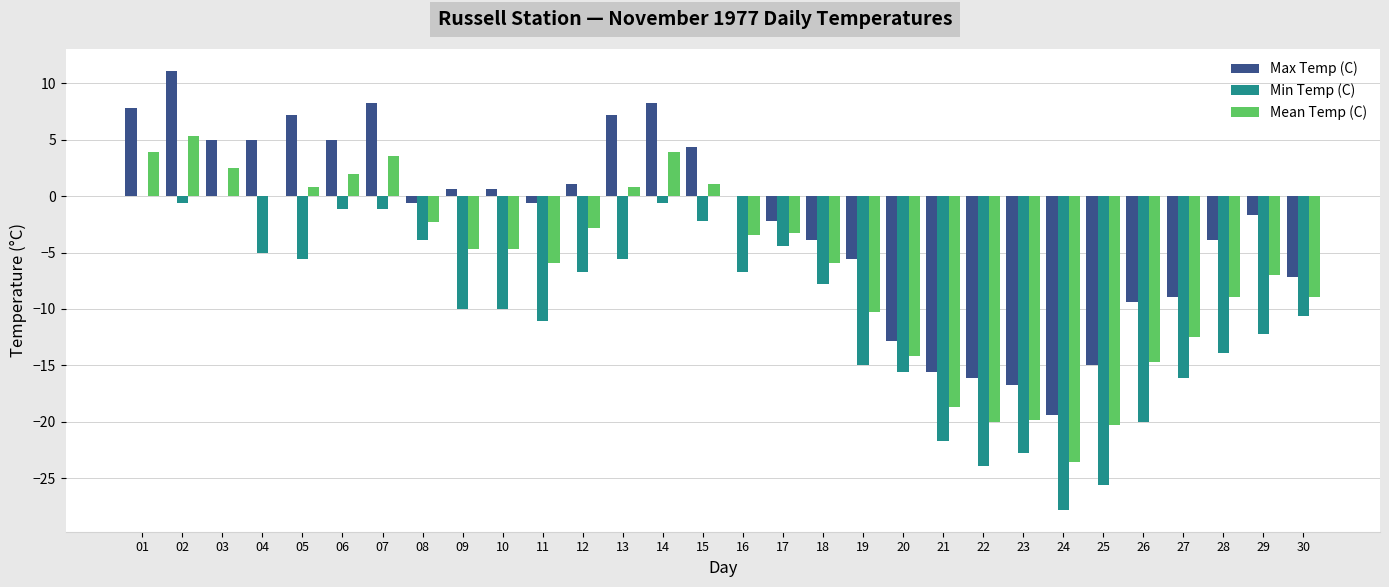

What is the sum of all Min Temp (C) values?

-307.6